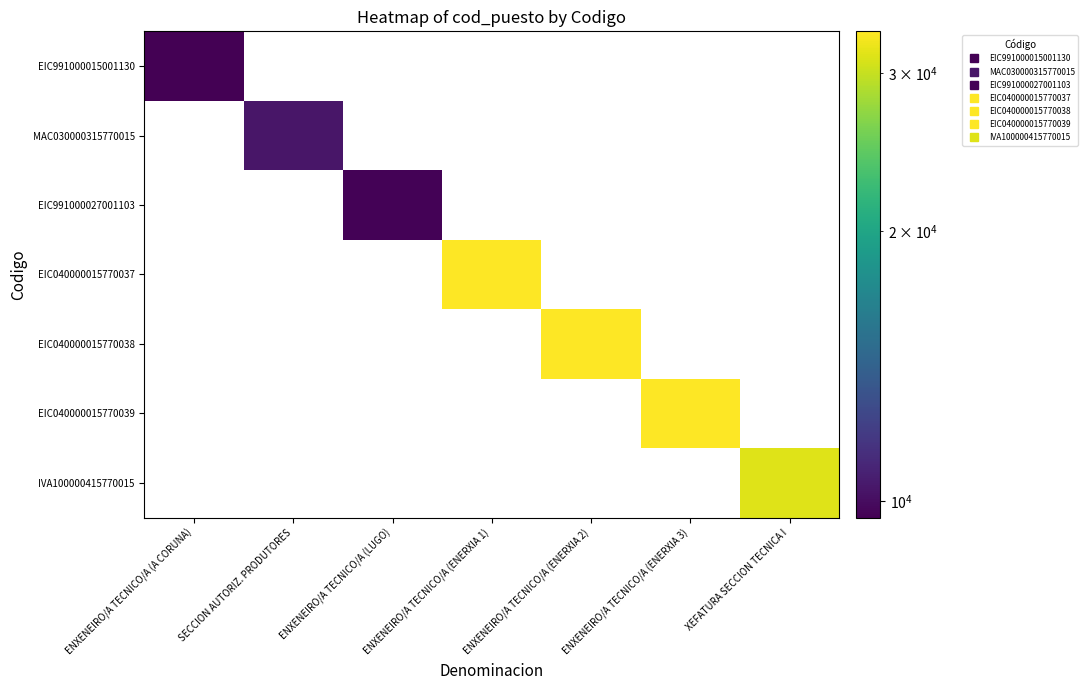

Count the number of categories in the chart.

7